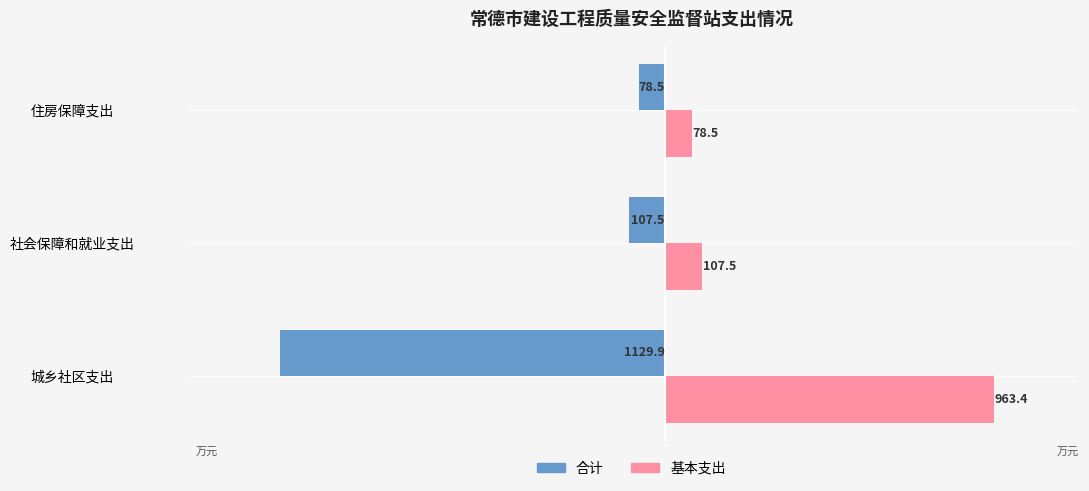

Which series has the largest total across all categories?

基本支出